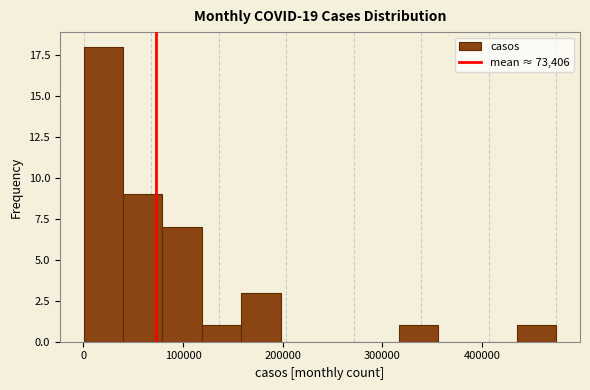

Around what value on the x-axis is the tallest bar? Give the approximate position of its centre, as read against the axis.

20000